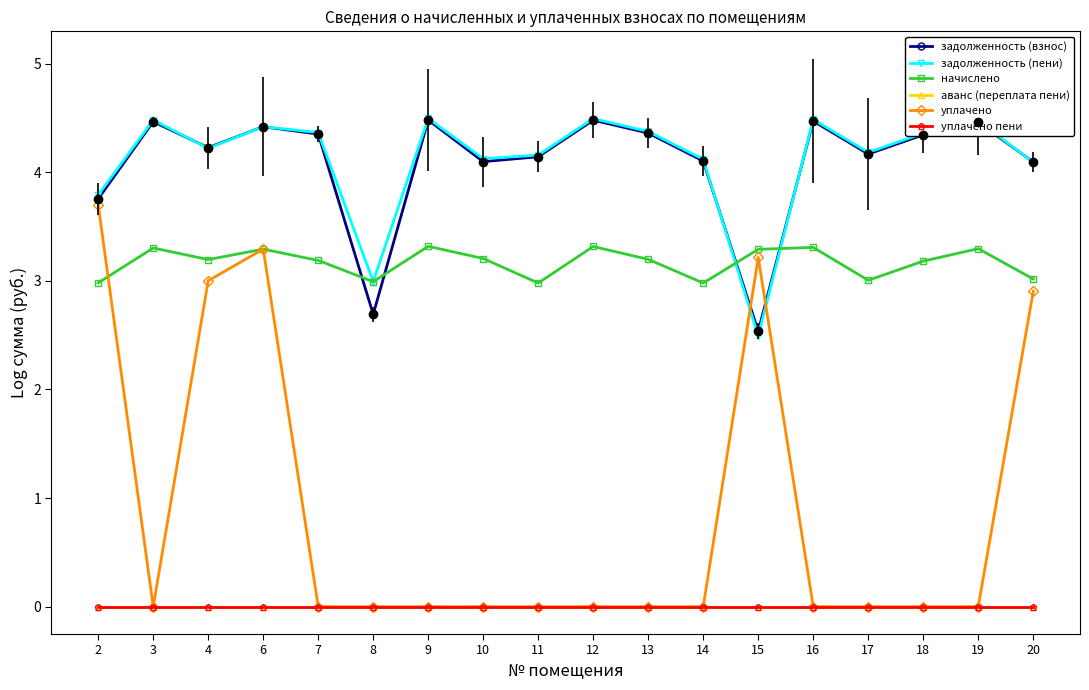

How many categories are shown in the chart?

18